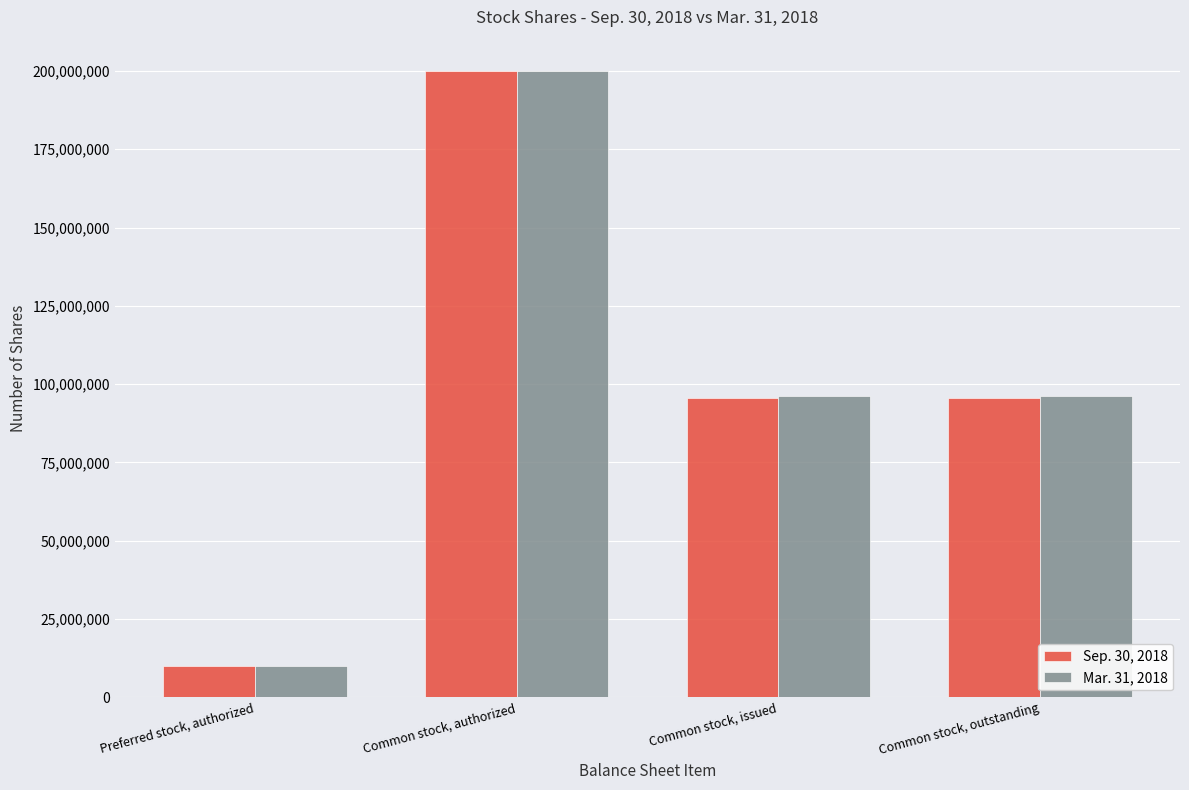

The Sep. 30, 2018 series shows 129863641 at Common stock, authorized. True or false?

False